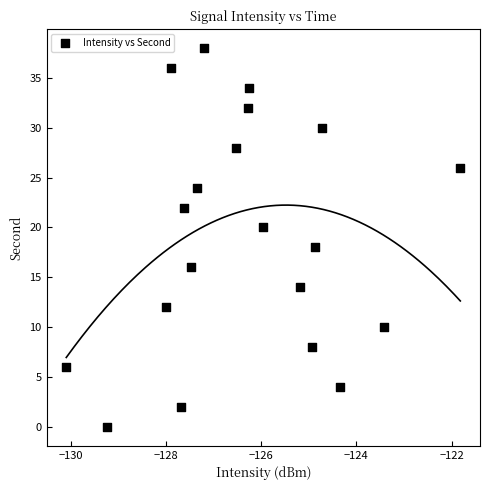

What is the range of Y values (max minus min)?

38